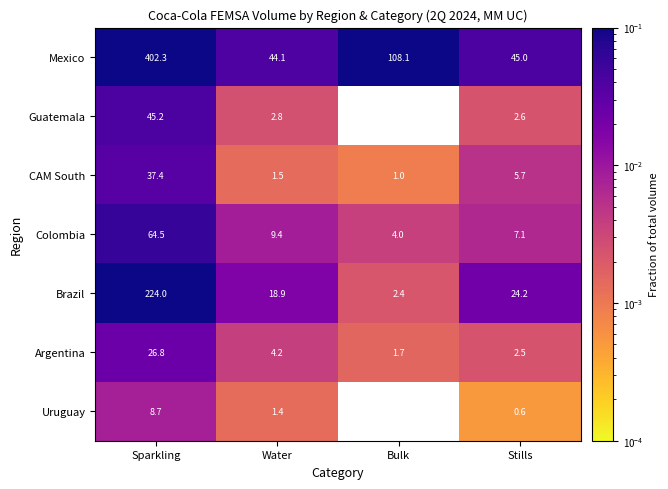

Between Water and Stills, which series saw the biggest shift?

Brazil